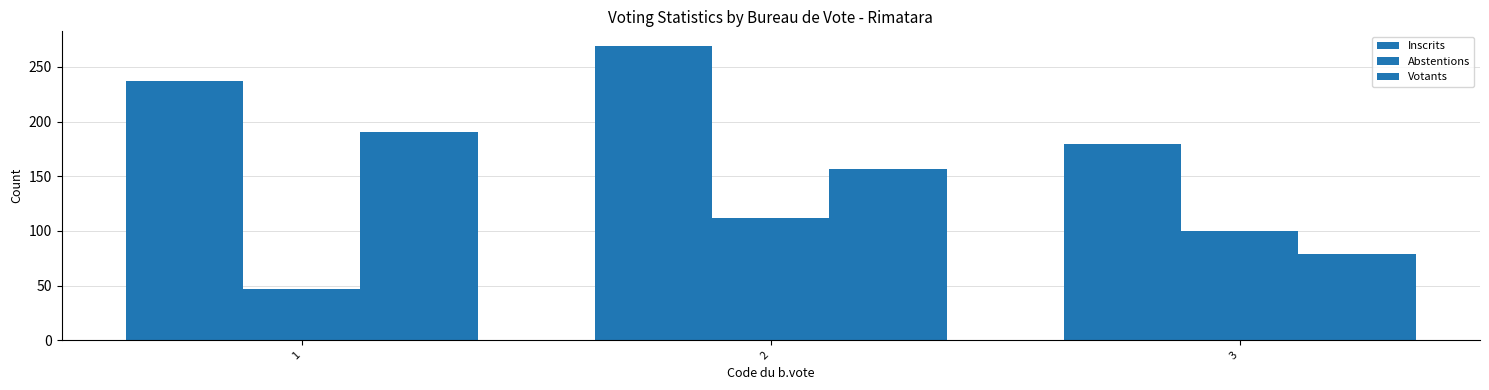

At how many categories does at least one series exceed 76?

3